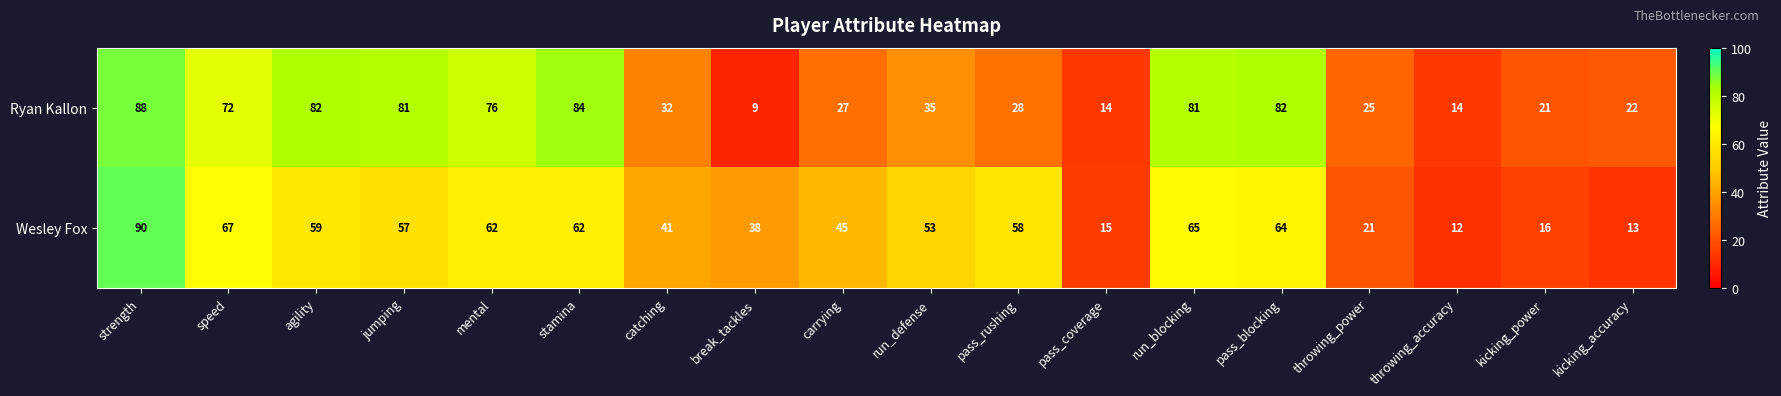

True or false: Ryan Kallon has a value of 138 at pass_blocking.

False